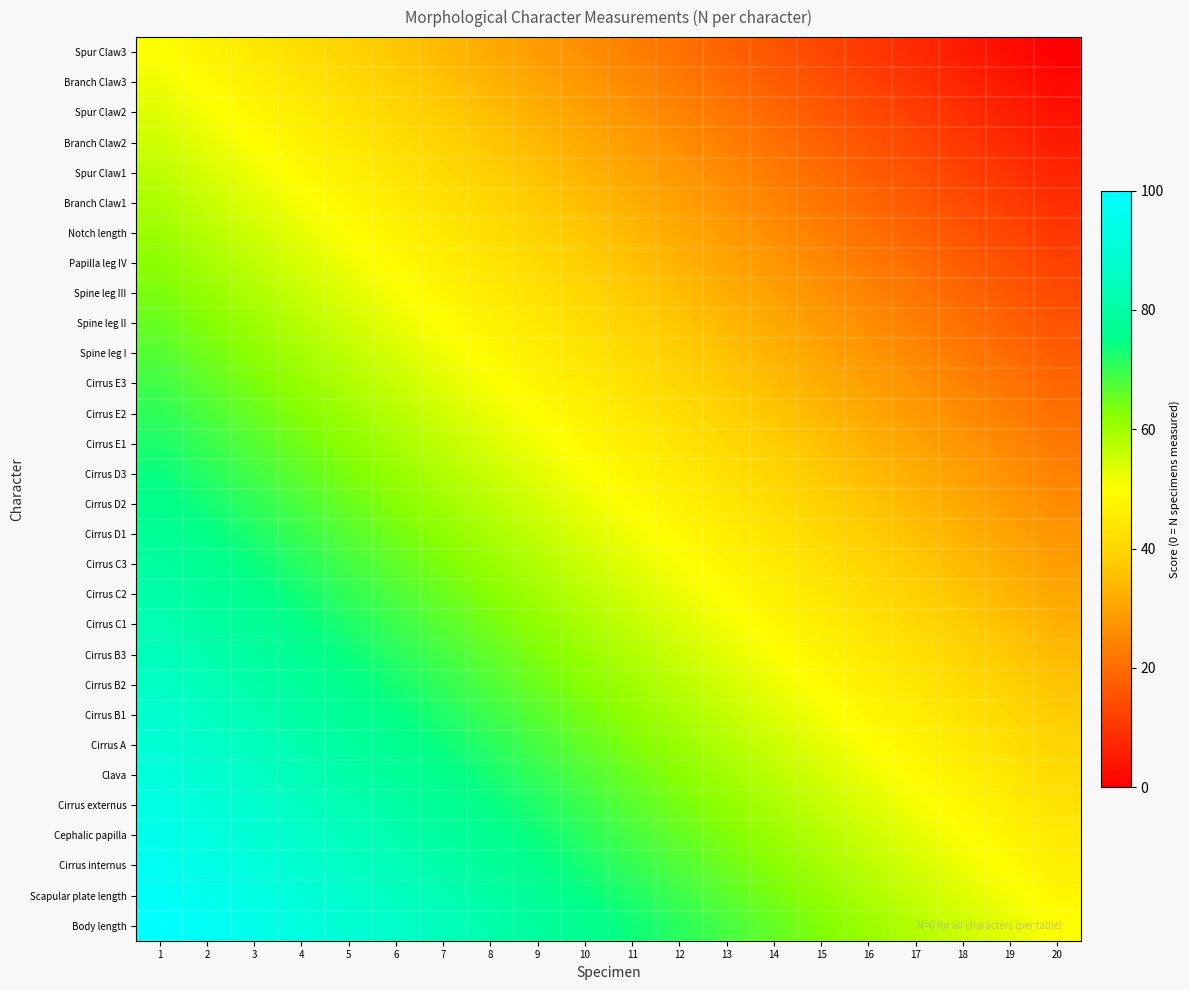

List the series in order of their peak value, lowest first.

Spur Claw3, Branch Claw3, Spur Claw2, Branch Claw2, Spur Claw1, Branch Claw1, Notch length, Papilla leg IV, Spine leg III, Spine leg II, Spine leg I, Cirrus E3, Cirrus E2, Cirrus E1, Cirrus D3, Cirrus D2, Cirrus D1, Cirrus C3, Cirrus C2, Cirrus C1, Cirrus B3, Cirrus B2, Cirrus B1, Cirrus A, Clava, Cirrus externus, Cephalic papilla, Cirrus internus, Scapular plate length, Body length